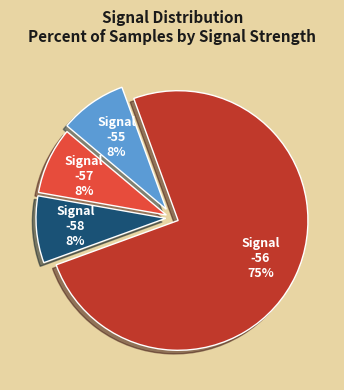

Is there any slice that represents more than half of the pie?

Yes